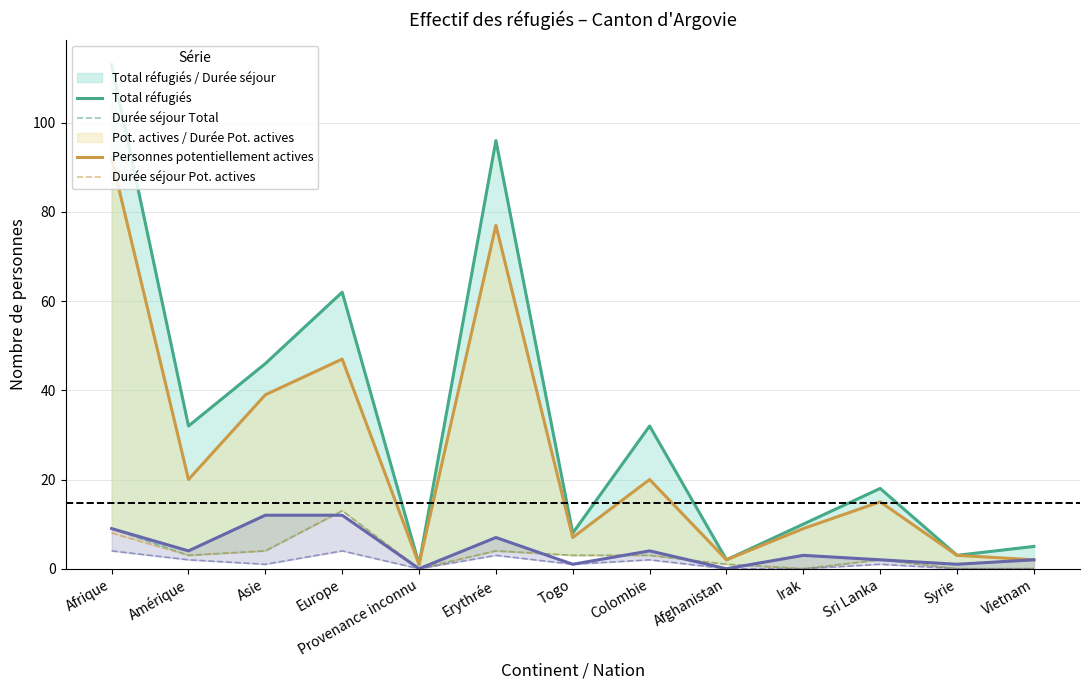

True or false: Durée séjour Pot. actives has more than 1 interior local peaks.

True